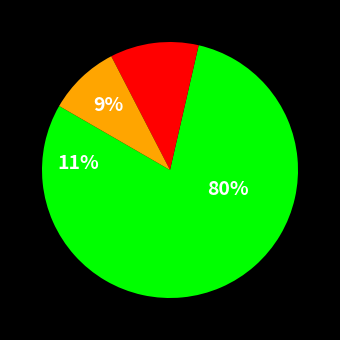

To the nearest percent, what is the combined percentage of pct55 and pct65?

19%